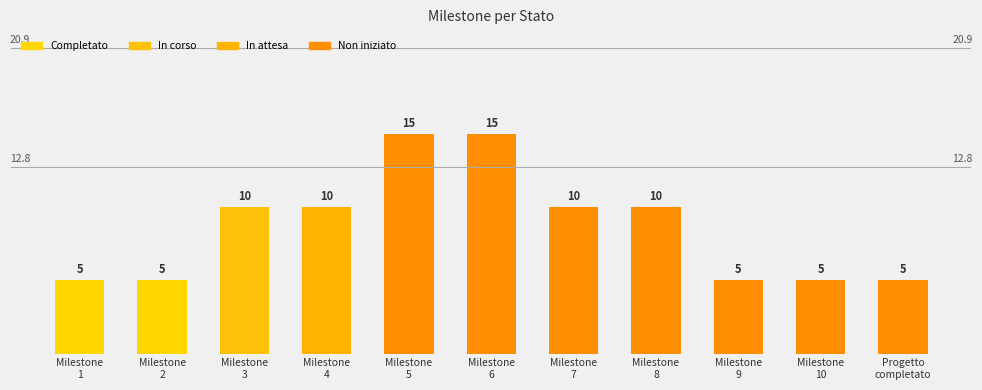

How many bars are there in total?

11